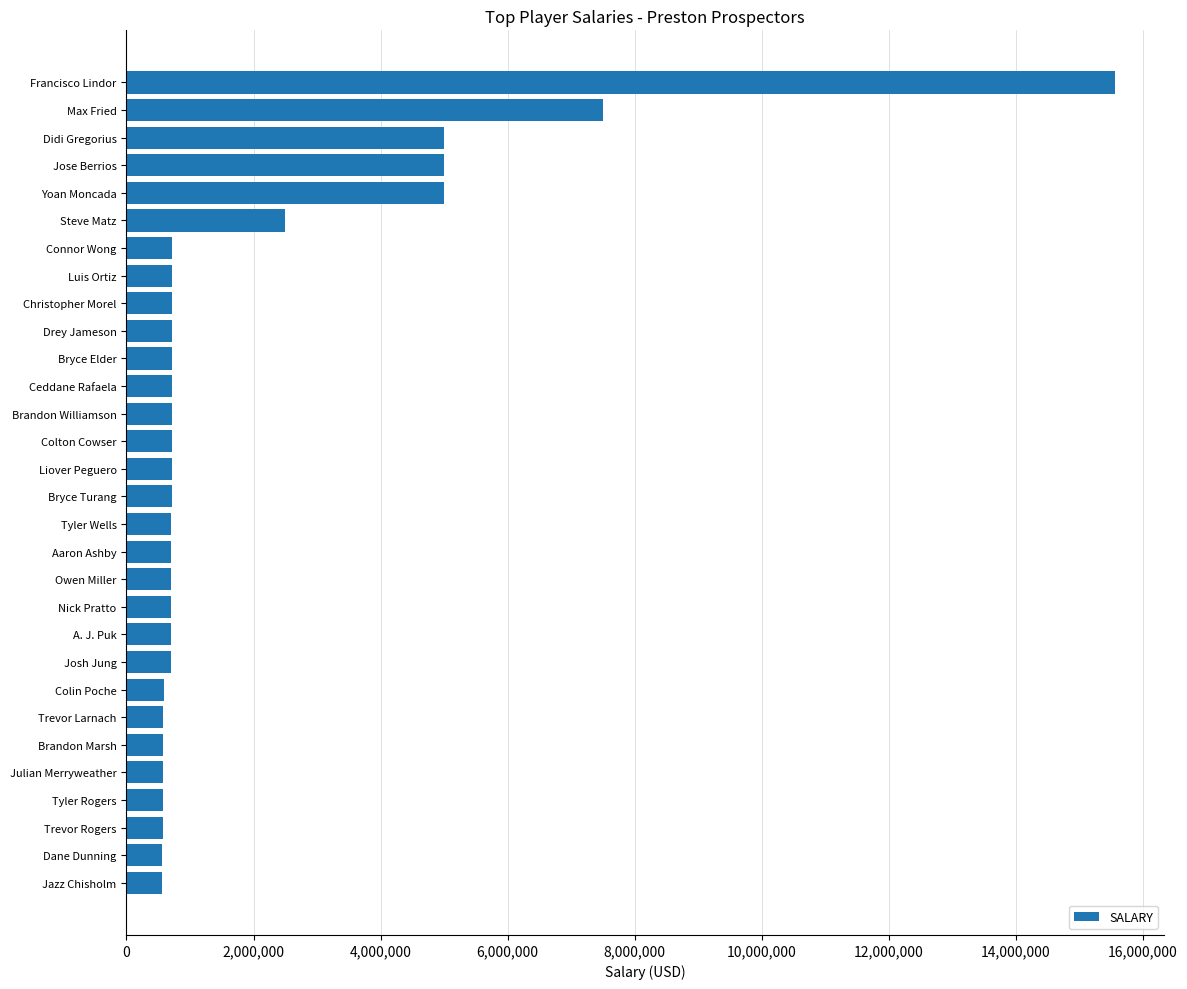

What is the difference between the values at Luis Ortiz and Didi Gregorius?

4280000